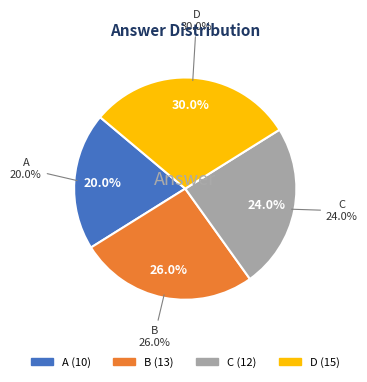

Approximately how many times larger is the value at C compared to B?

0.9